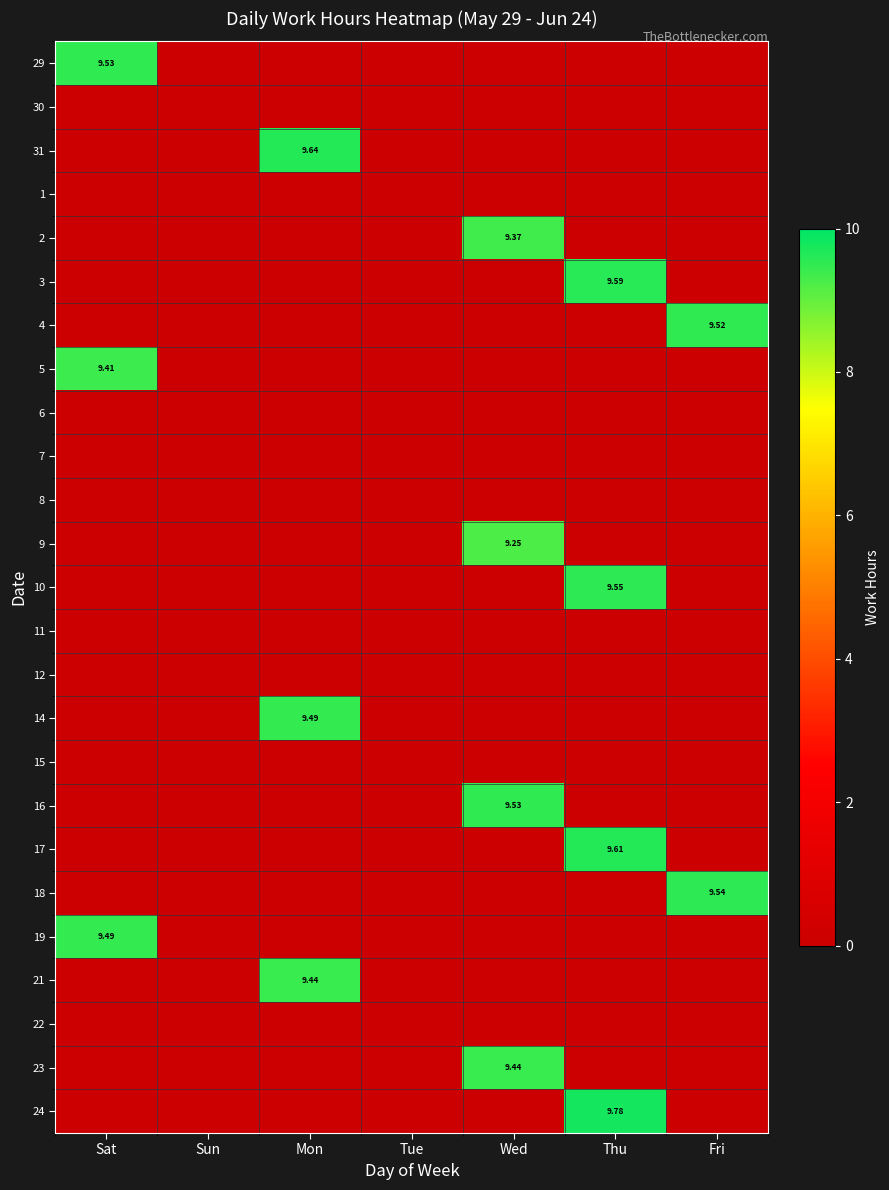

At how many categories does at least one series exceed 5?

5